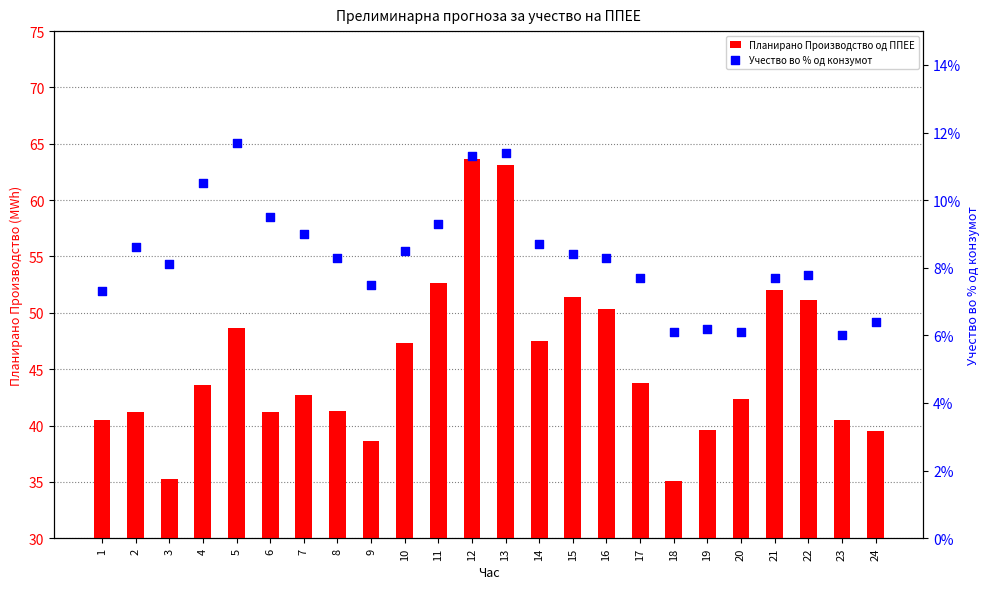

Which series reaches the maximum Y coordinate?

Планирано Производство од ППЕЕ